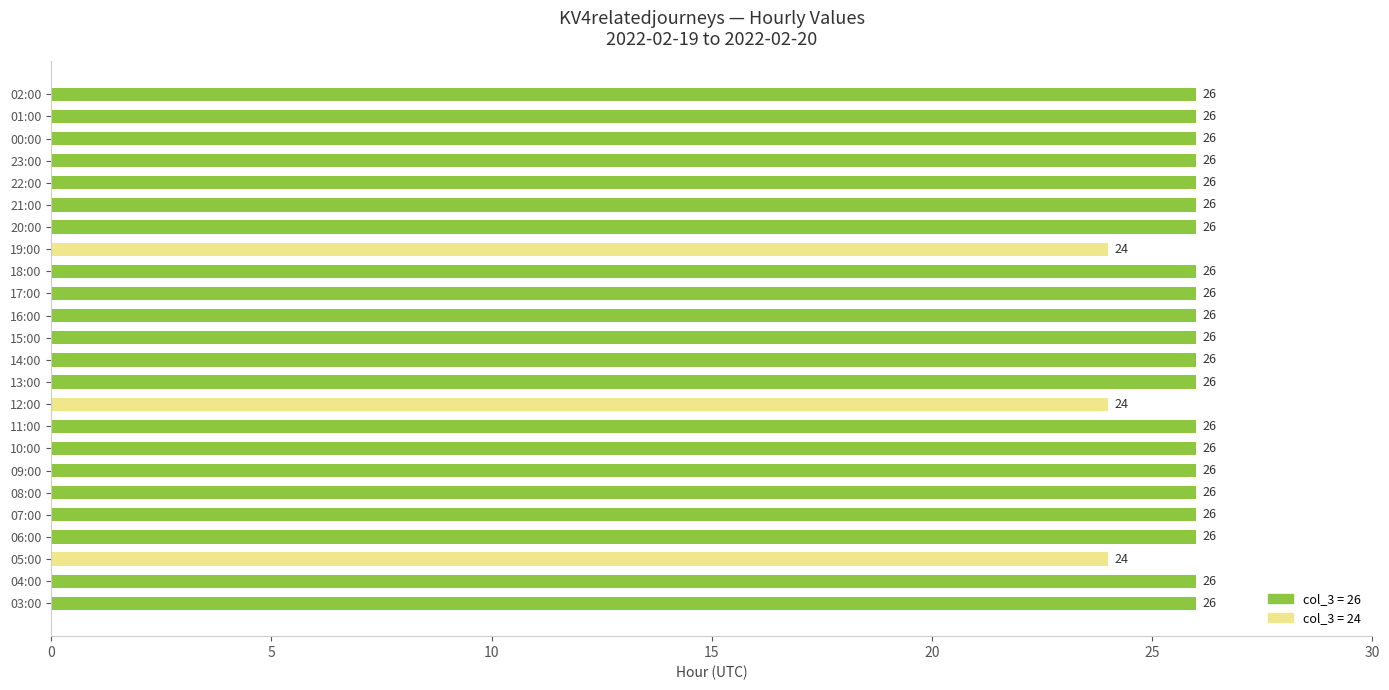

What is the average value?

26